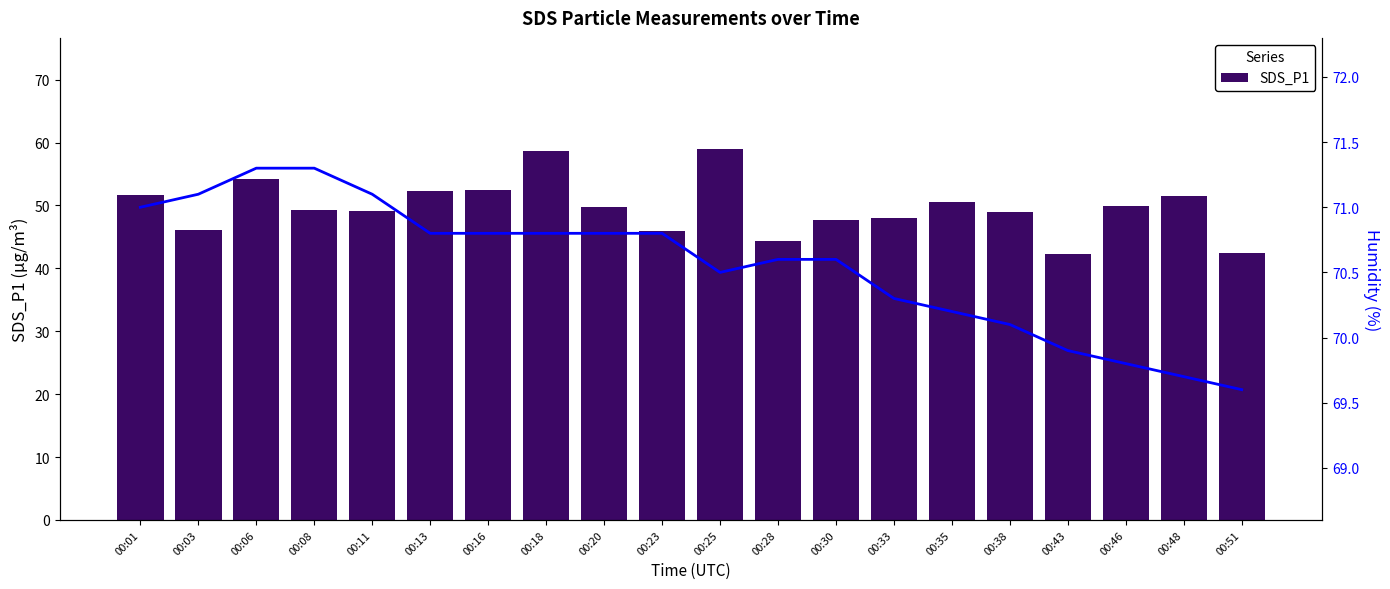

At which label does Humidity reach its minimum?

00:51